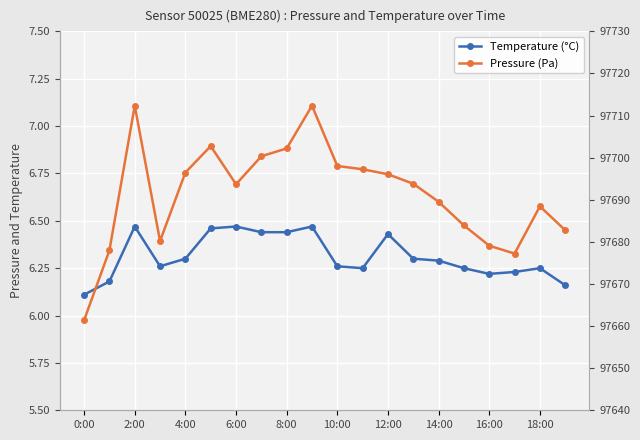

What is the lowest value of the Temperature (°C) series?

6.1